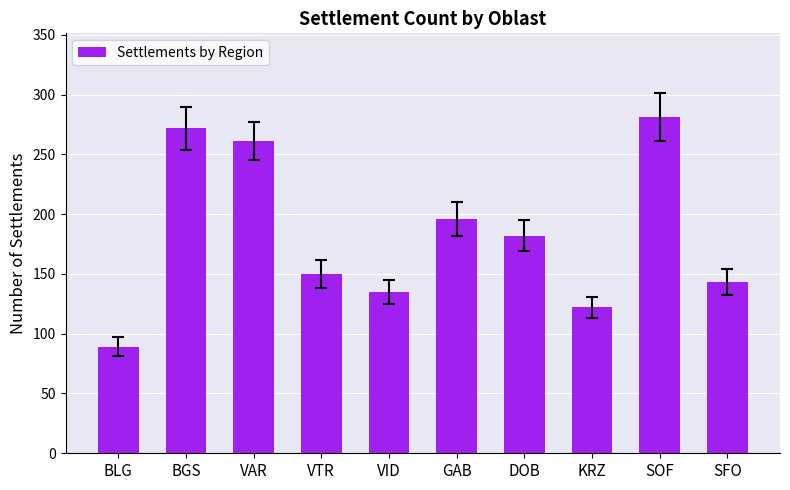

Reading left to right, extract all data points from this chart.

BLG=89	BGS=272	VAR=261	VTR=150	VID=135	GAB=196	DOB=182	KRZ=122	SOF=281	SFO=143